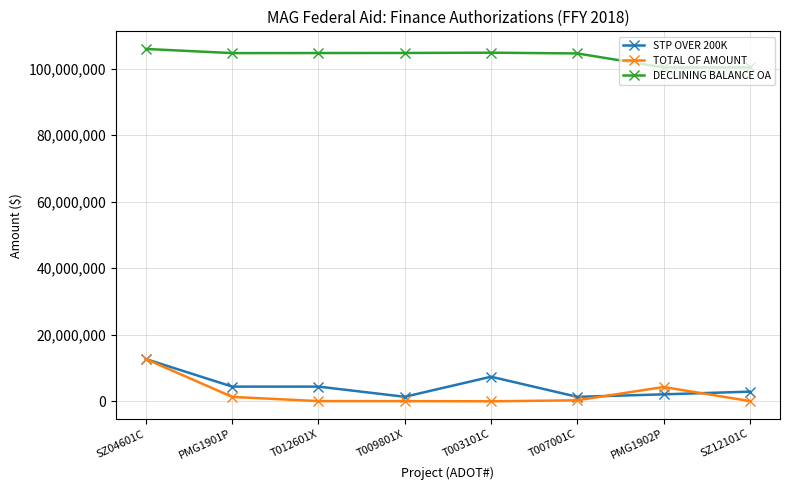

The value of DECLINING BALANCE OA at T009801X is 104692680.8. True or false?

True